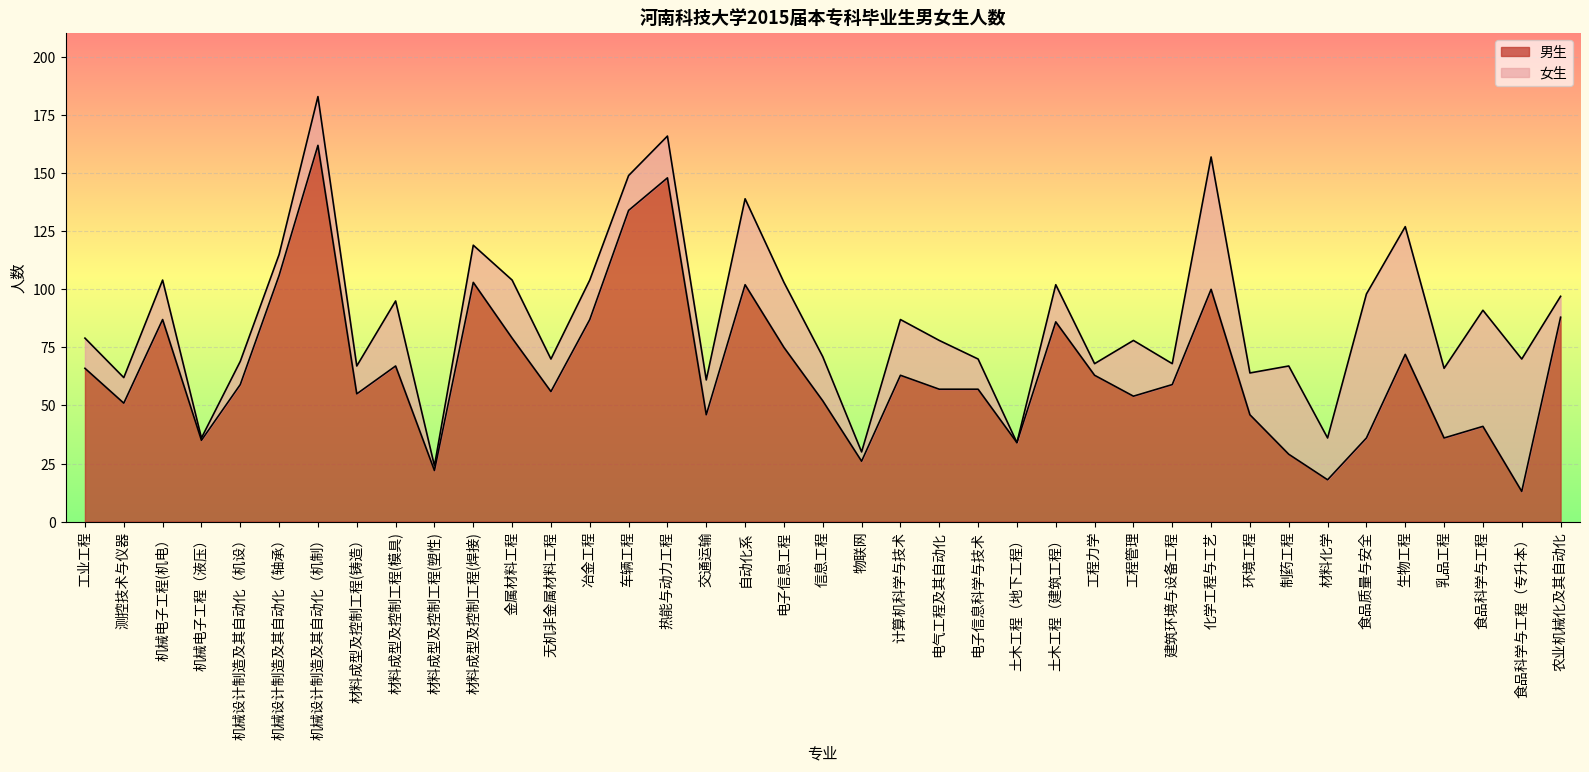

Is it true that the value at 材料成型及控制工程(模具) is 67?

True